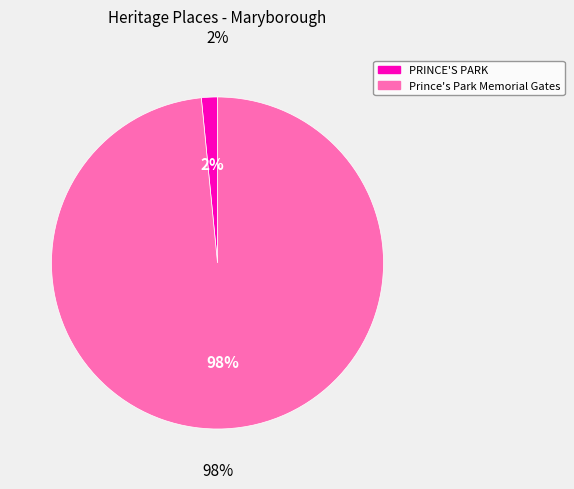

To the nearest percent, what portion does PRINCE'S PARK represent?

2%